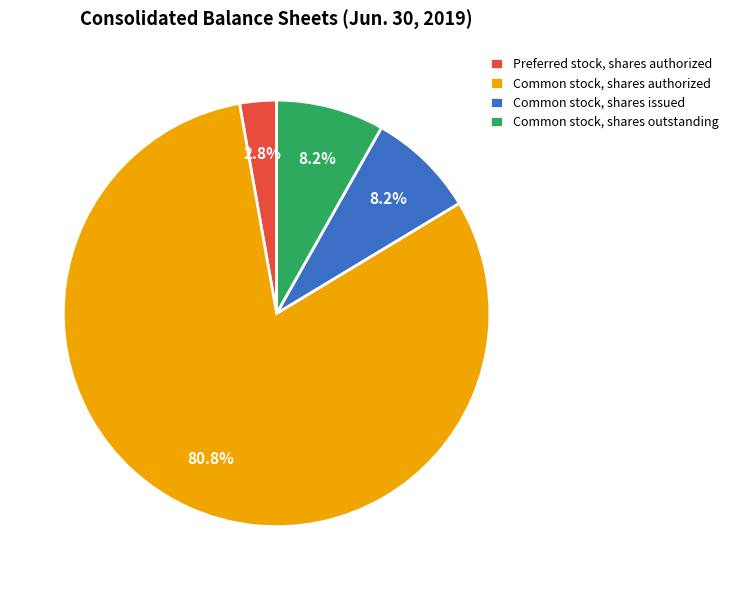

How many slices are in this pie chart?

4